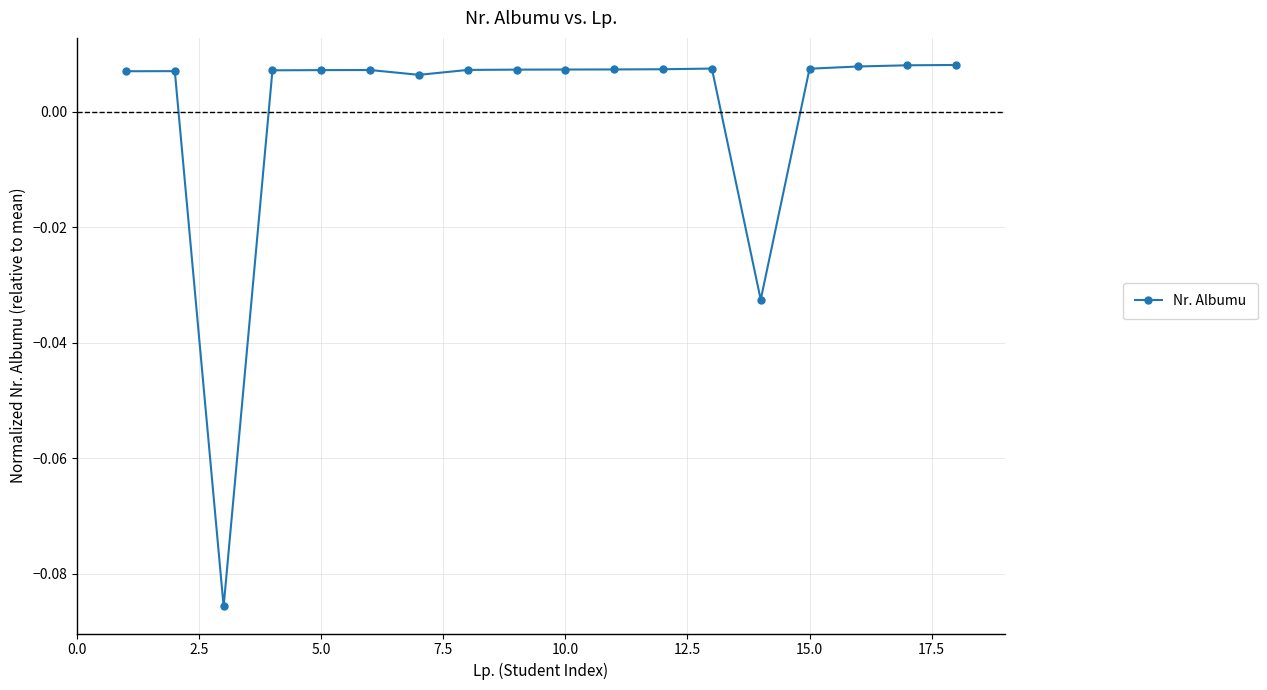

True or false: there are more than 2 points higher than both neighbors.

True